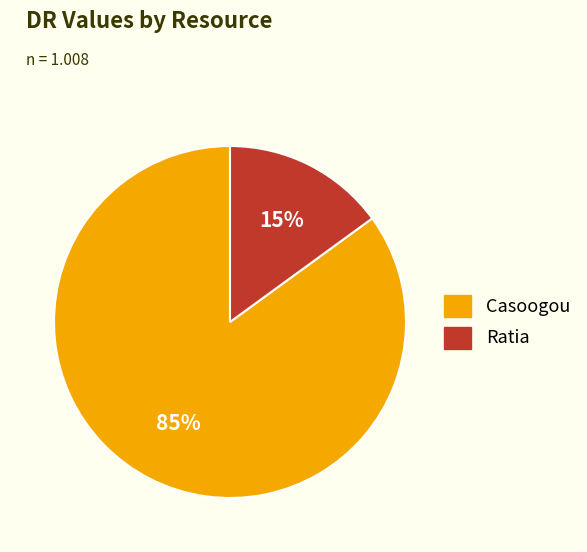

Which slice represents more than half of the pie?

Casoogou